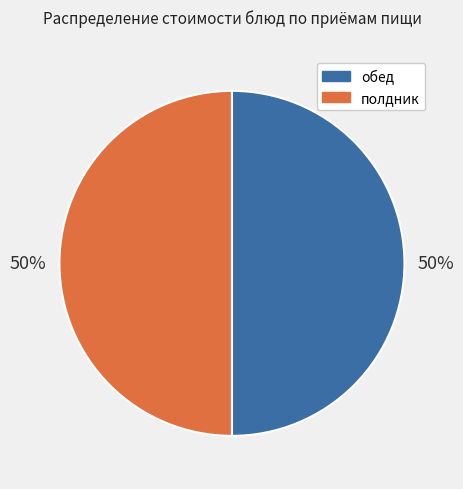

How many slices are in this pie chart?

2